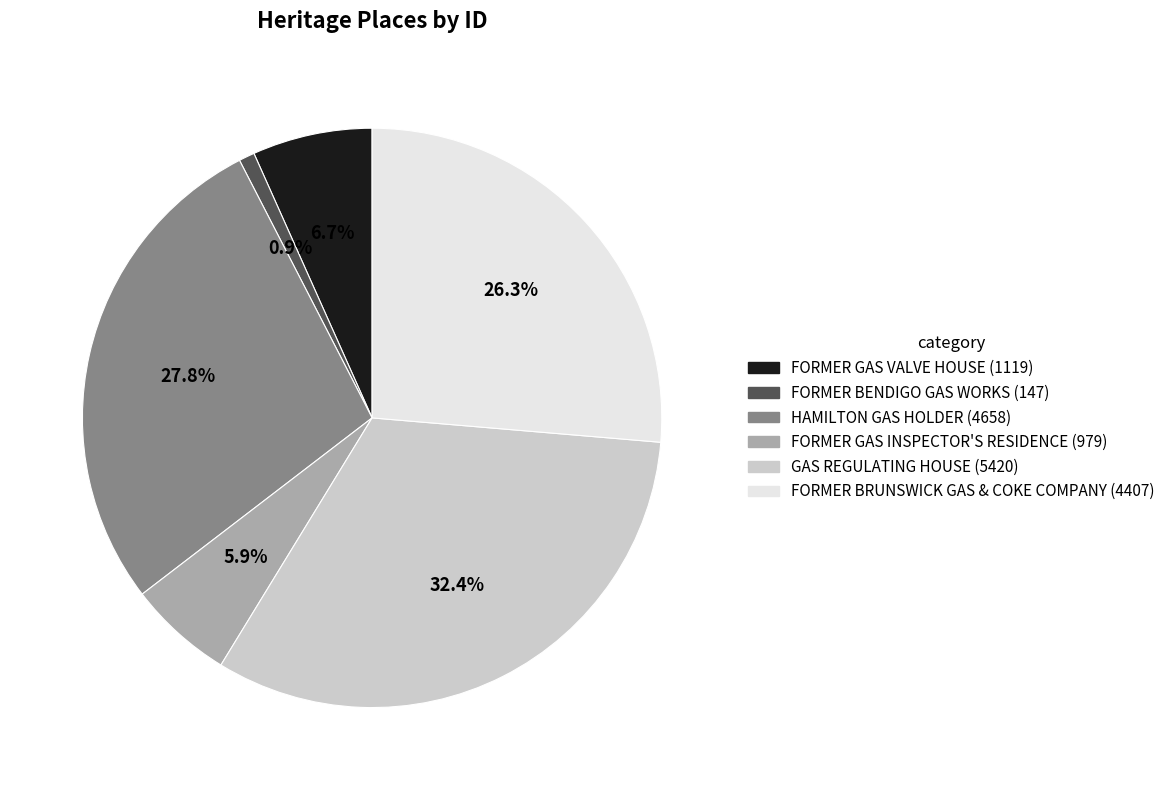

What is the total percentage of FORMER GAS VALVE HOUSE and FORMER BENDIGO GAS WORKS?

7.6%